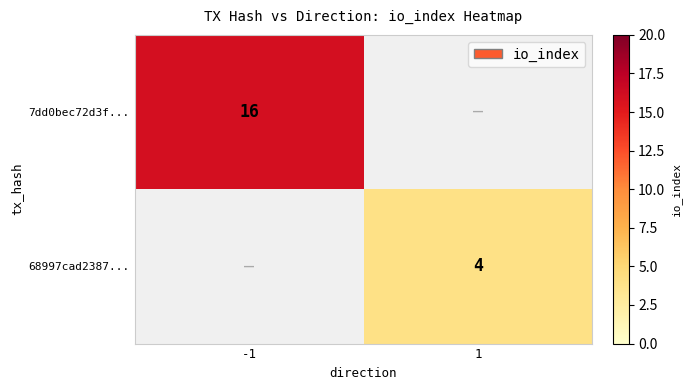

The value of 68997cad2387... at 1 is 4. True or false?

True